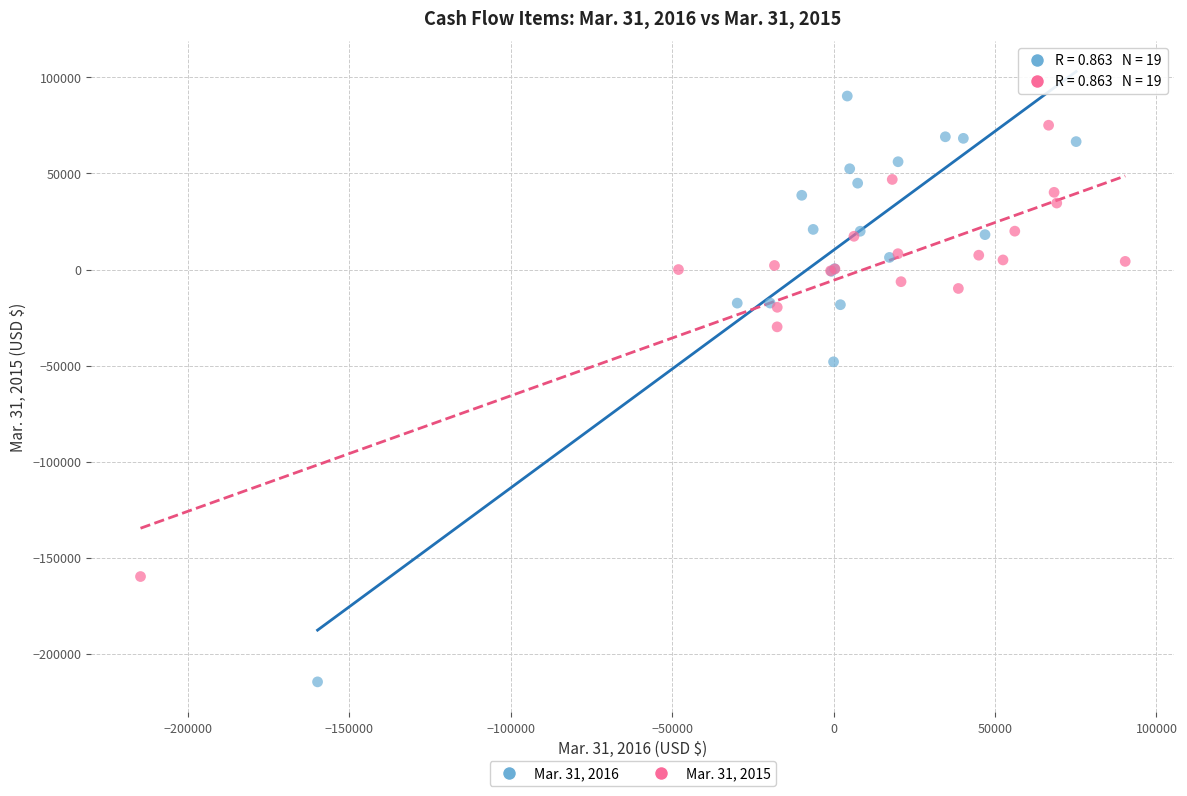

Which series reaches the maximum Y coordinate?

Mar. 31, 2016